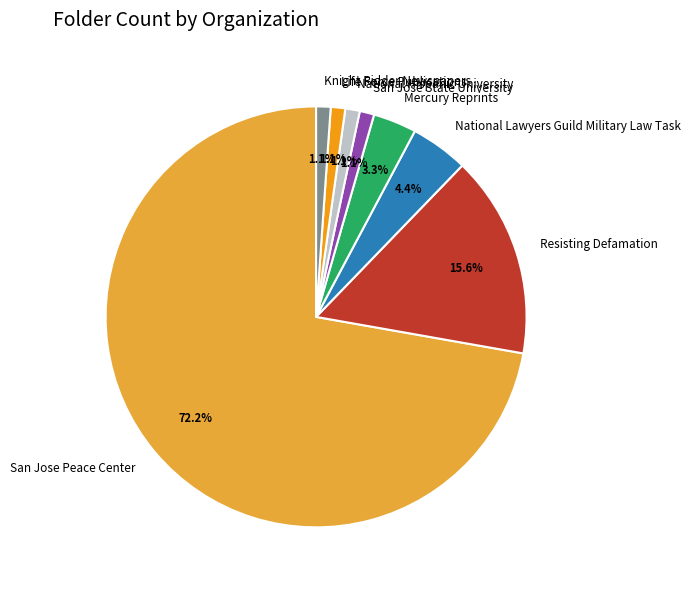

Which category accounts for the majority?

San Jose Peace Center